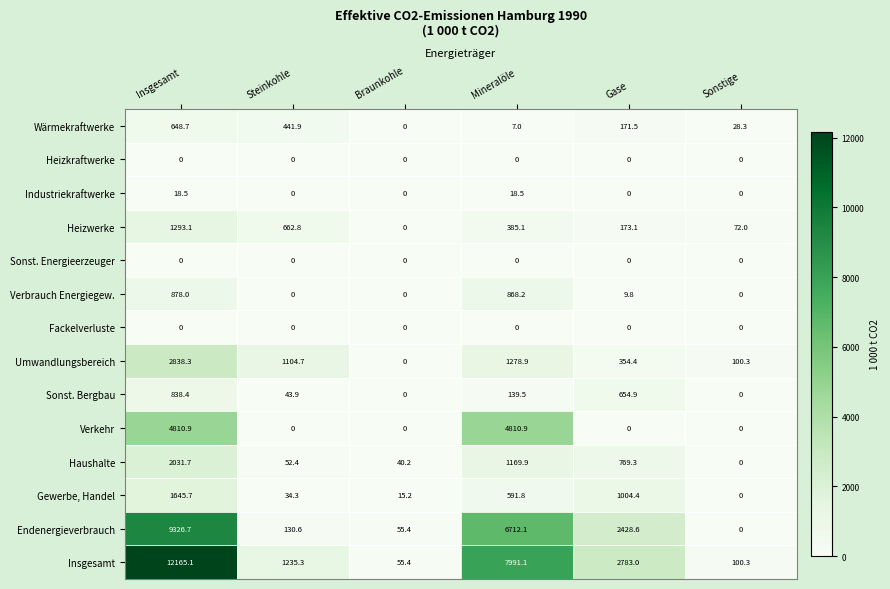

What is the greatest value displayed?

12165.1